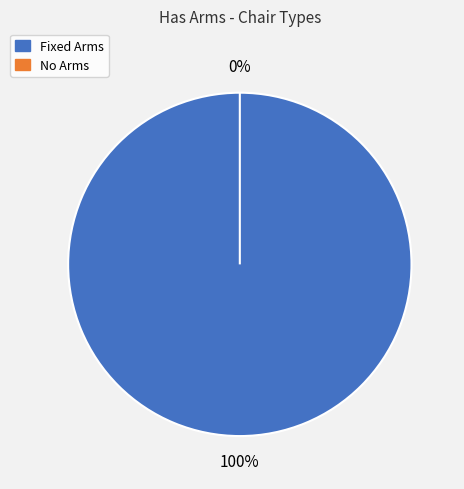

To the nearest percent, what is the combined percentage of Fixed Arms and No Arms?

100%